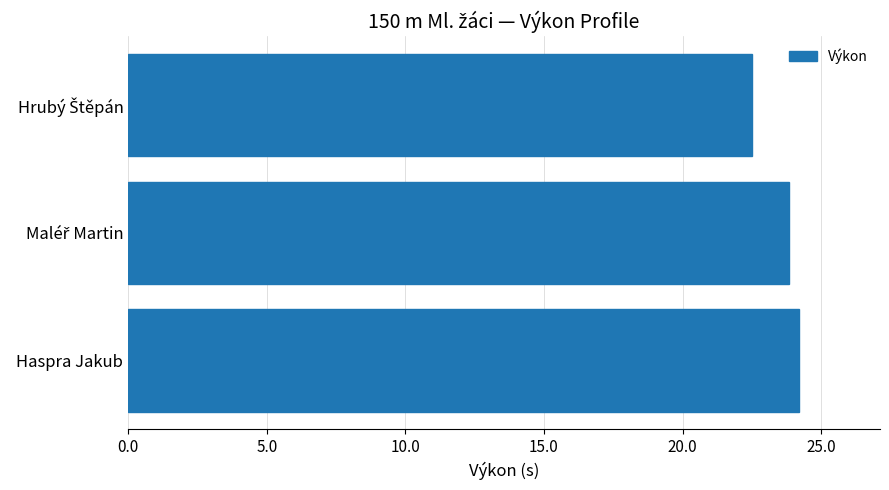

How many bars are there in total?

3